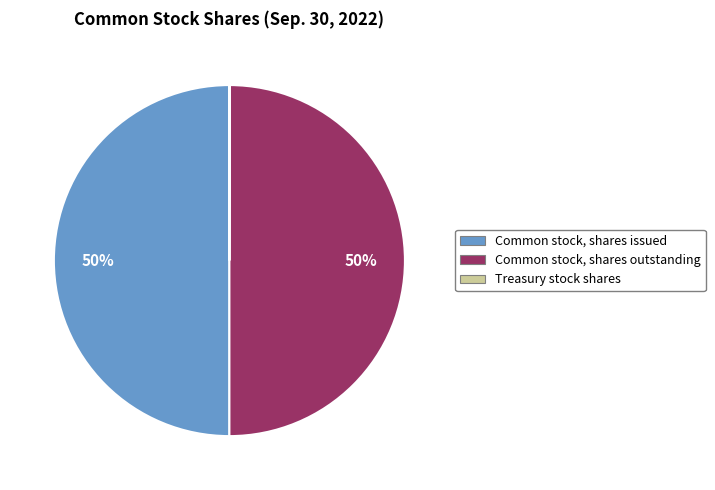

True or false: Common stock, shares outstanding accounts for 50% of the total.

True